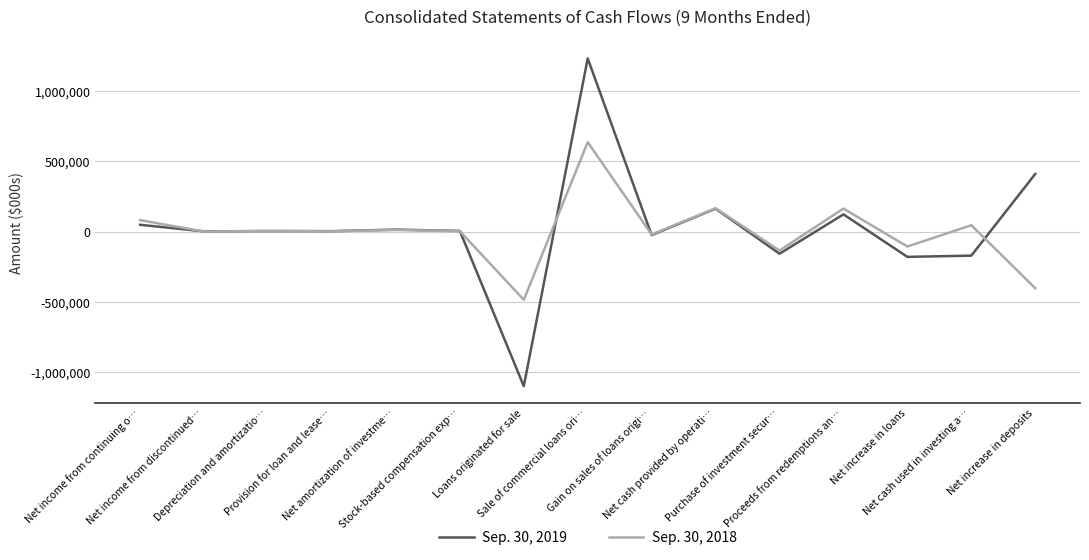

What is the difference between the maximum and minimum values in the Sep. 30, 2018 series?

1121162